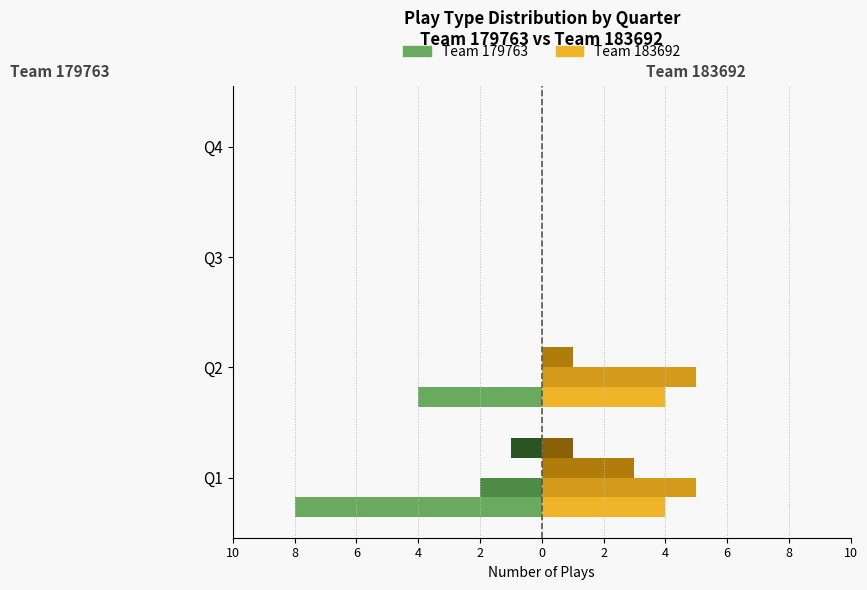

Is it true that kickoff equals 3 at Q2?

False